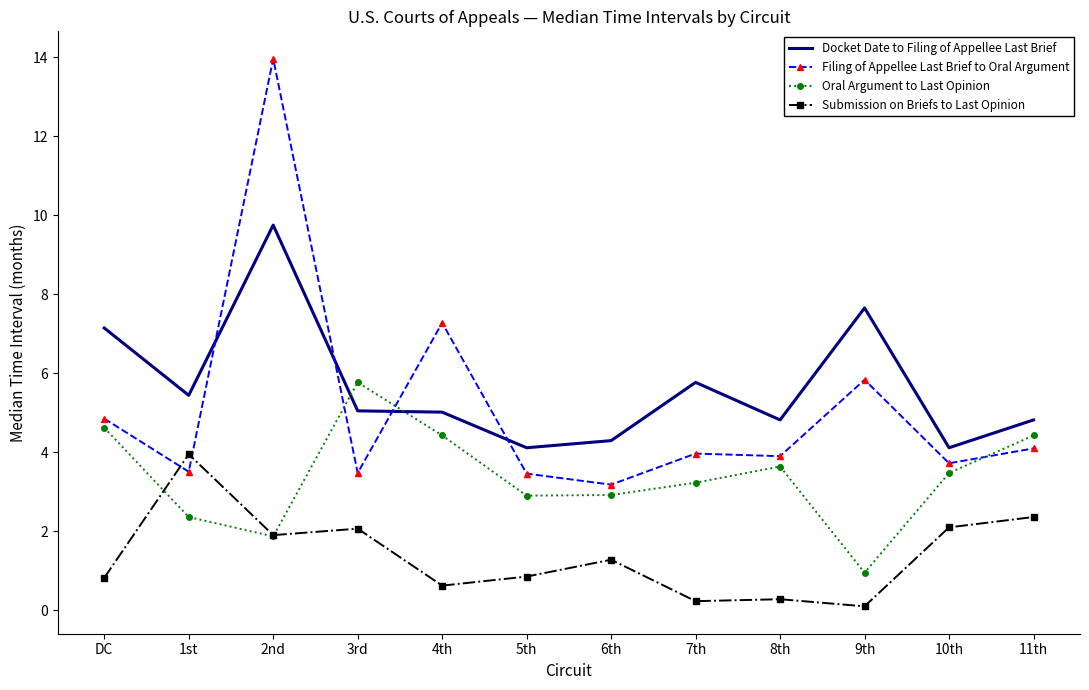

List the series in order of their peak value, highest first.

Filing of Appellee Last Brief to Oral Argument, Docket Date to Filing of Appellee Last Brief, Oral Argument to Last Opinion, Submission on Briefs to Last Opinion